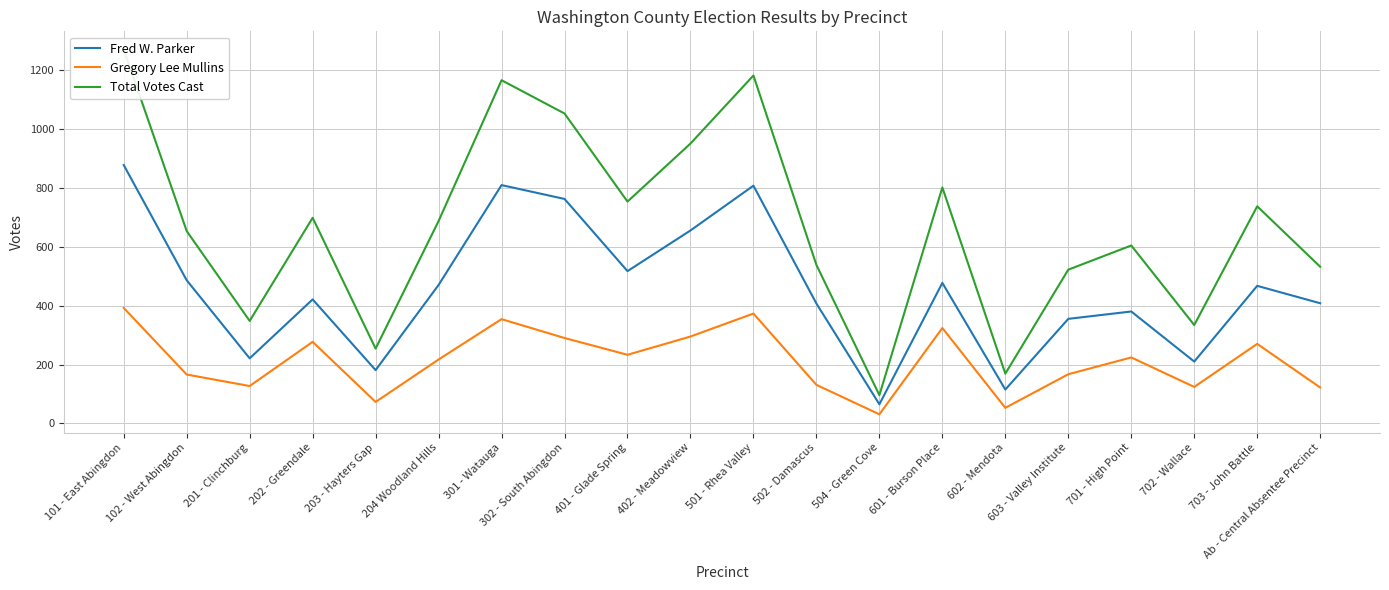

What is the minimum value for Gregory Lee Mullins?

31